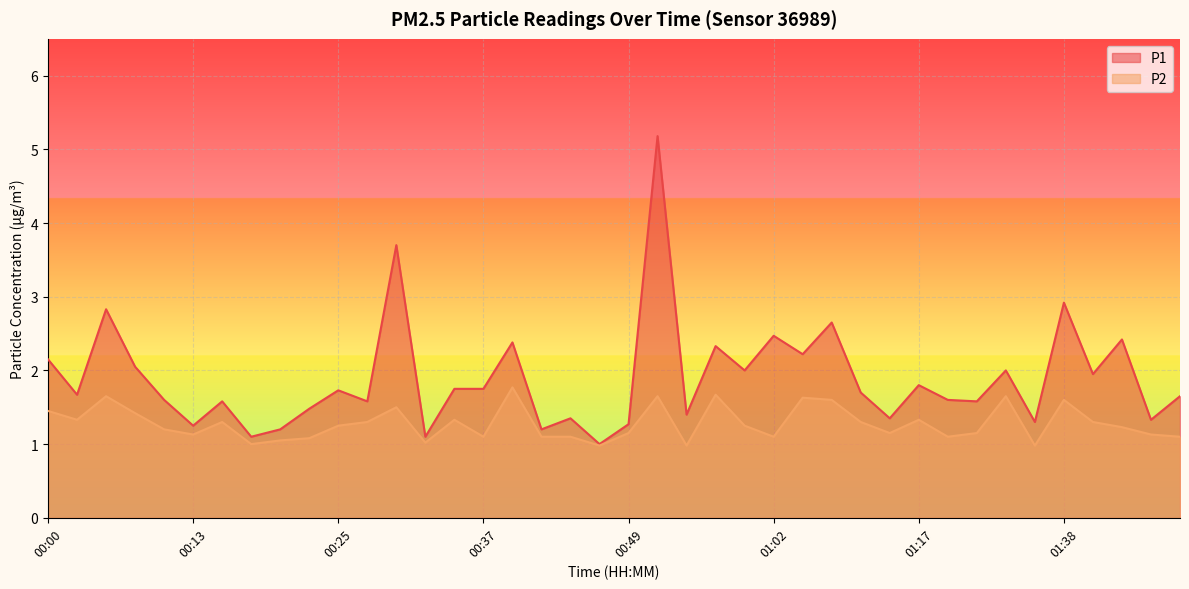

Reading right to left, what are all the values shown in this chart?

P1: 01:48=1.6	01:46=1.3	01:43=2.4	01:41=1.9	01:38=2.9	01:36=1.3	01:33=2.0	01:31=1.6	01:20=1.6	01:17=1.8	01:15=1.4	01:12=1.7	01:07=2.6	01:04=2.2	01:02=2.5	00:59=2.0	00:57=2.3	00:54=1.4	00:52=5.2	00:49=1.3	00:47=1.0	00:44=1.4	00:42=1.2	00:40=2.4	00:37=1.8	00:35=1.8	00:32=1.1	00:30=3.7	00:27=1.6	00:25=1.7	00:22=1.5	00:20=1.2	00:17=1.1	00:15=1.6	00:13=1.2	00:10=1.6	00:08=2.0	00:05=2.8	00:03=1.7	00:00=2.1
P2: 01:48=1.1	01:46=1.1	01:43=1.2	01:41=1.3	01:38=1.6	01:36=1.0	01:33=1.6	01:31=1.1	01:20=1.1	01:17=1.3	01:15=1.1	01:12=1.3	01:07=1.6	01:04=1.6	01:02=1.1	00:59=1.2	00:57=1.7	00:54=1.0	00:52=1.6	00:49=1.1	00:47=1.0	00:44=1.1	00:42=1.1	00:40=1.8	00:37=1.1	00:35=1.3	00:32=1.0	00:30=1.5	00:27=1.3	00:25=1.2	00:22=1.1	00:20=1.1	00:17=1.0	00:15=1.3	00:13=1.1	00:10=1.2	00:08=1.4	00:05=1.6	00:03=1.3	00:00=1.4